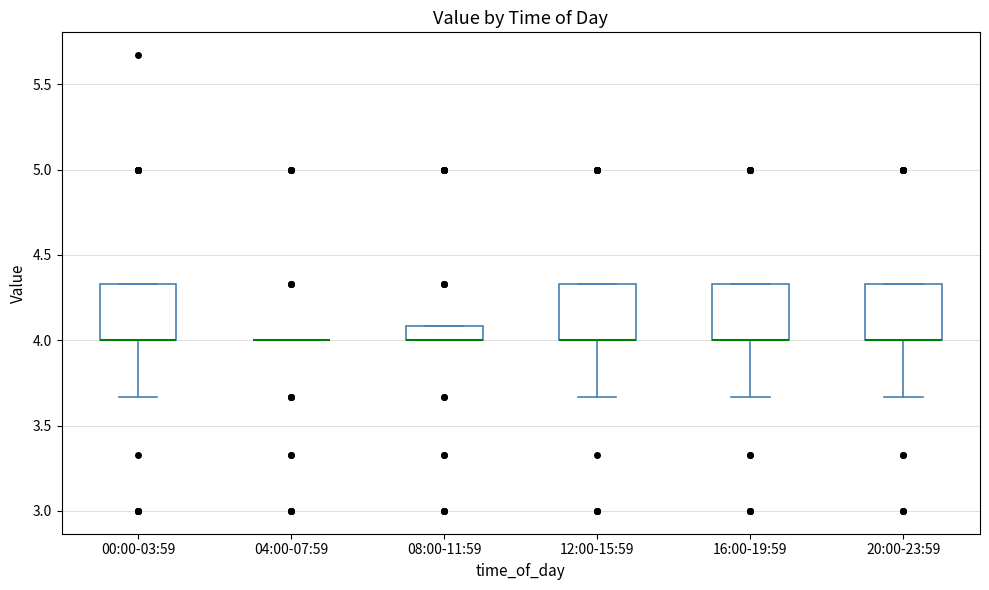

Reading left to right, transcribe this box plot: for each box, give where its median line is, the range the box spans, and where its two whiskers end, as read against the y-axis. The values are not printed on the chart, so give them approximately, as read against the axis.

00:00-03:59: median 4.00 (drawn on the box's lower edge), box 4.00 to 4.35, whiskers 3.65 to 4.35
04:00-07:59: box collapsed to a line at 4.00, whiskers 4.00 to 4.00
08:00-11:59: median 4.00 (drawn on the box's lower edge), box 4.00 to 4.10, whiskers 4.00 to 4.10
12:00-15:59: median 4.00 (drawn on the box's lower edge), box 4.00 to 4.35, whiskers 3.65 to 4.35
16:00-19:59: median 4.00 (drawn on the box's lower edge), box 4.00 to 4.35, whiskers 3.65 to 4.35
20:00-23:59: median 4.00 (drawn on the box's lower edge), box 4.00 to 4.35, whiskers 3.65 to 4.35